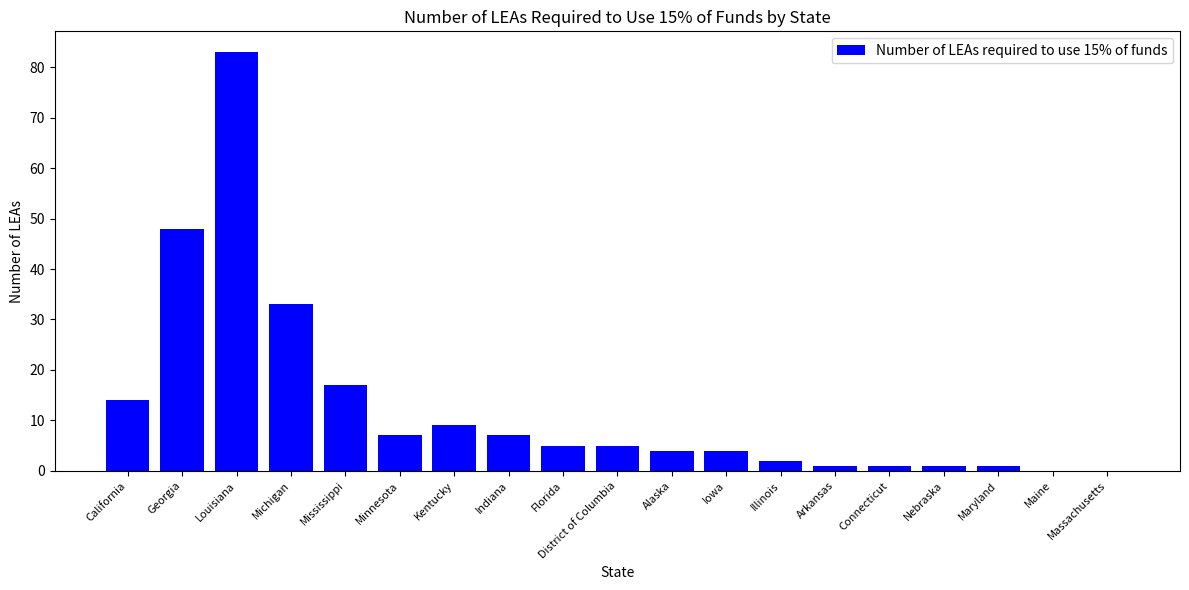

What is the ratio of the value at Arkansas to the value at California?

0.1